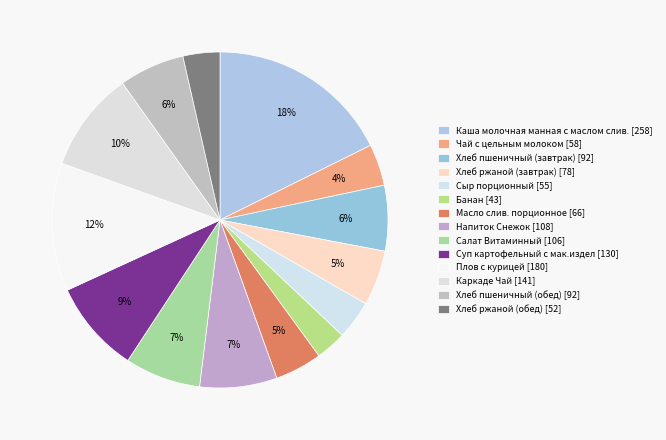

Does any single category account for the majority?

No